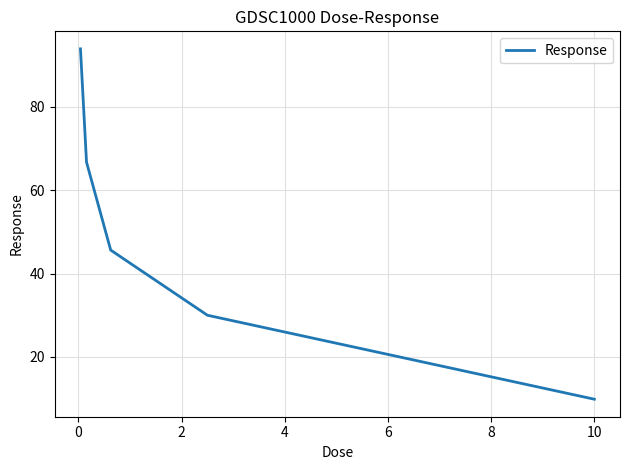

Reading right to left, what are all the values shown in this chart?

9.9	30.0	45.6	66.7	93.9